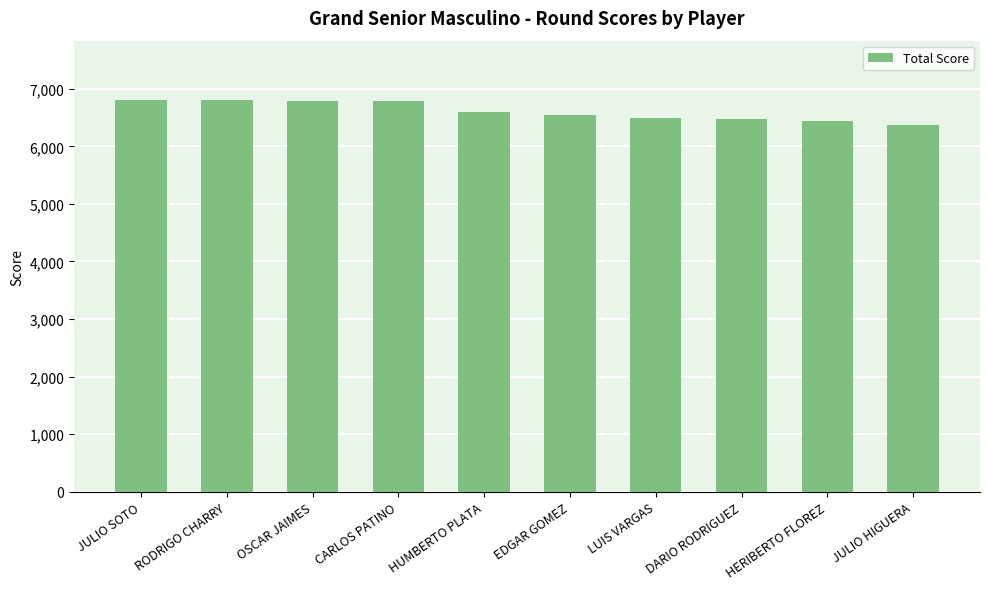

What is the label of the 7th bar from the left?

LUIS VARGAS